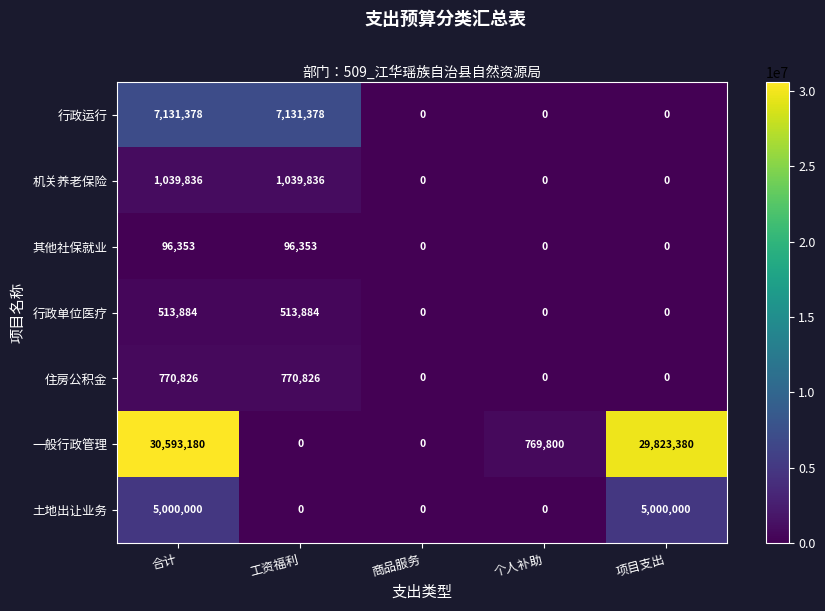

What is the difference between the maximum and second lowest values in the 一般行政管理 series?

30593180